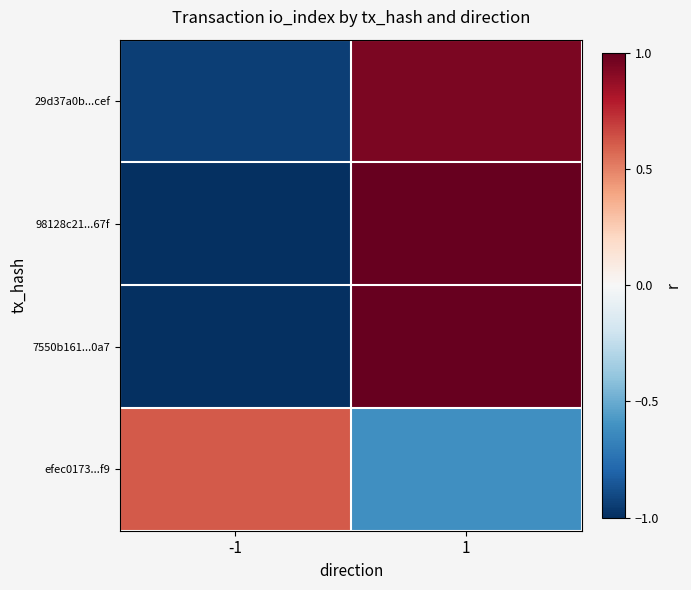

Which series changed the most between -1 and 1?

98128c21...67f